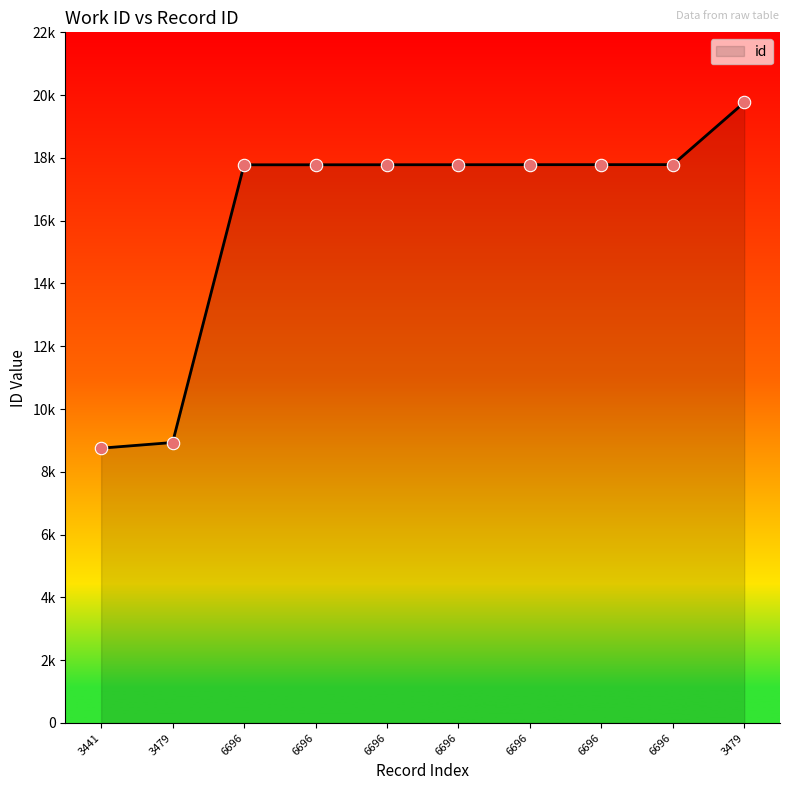

Does the chart have visible grid lines?

No